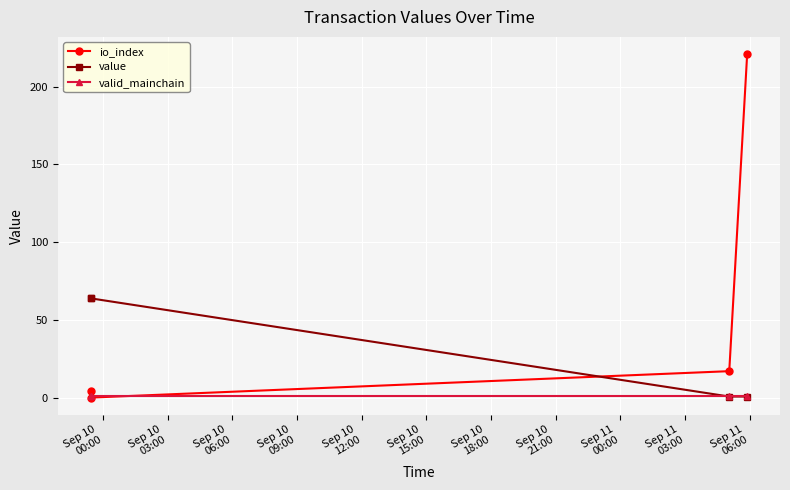

Which series has the widest spread of values?

io_index